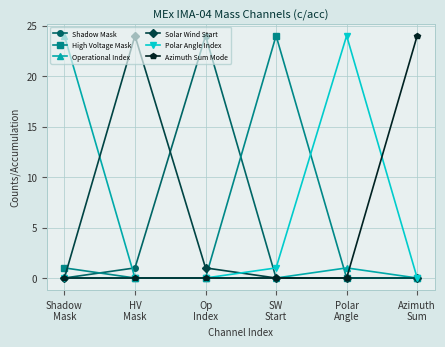

Is this an area chart (filled region under the line)?

No